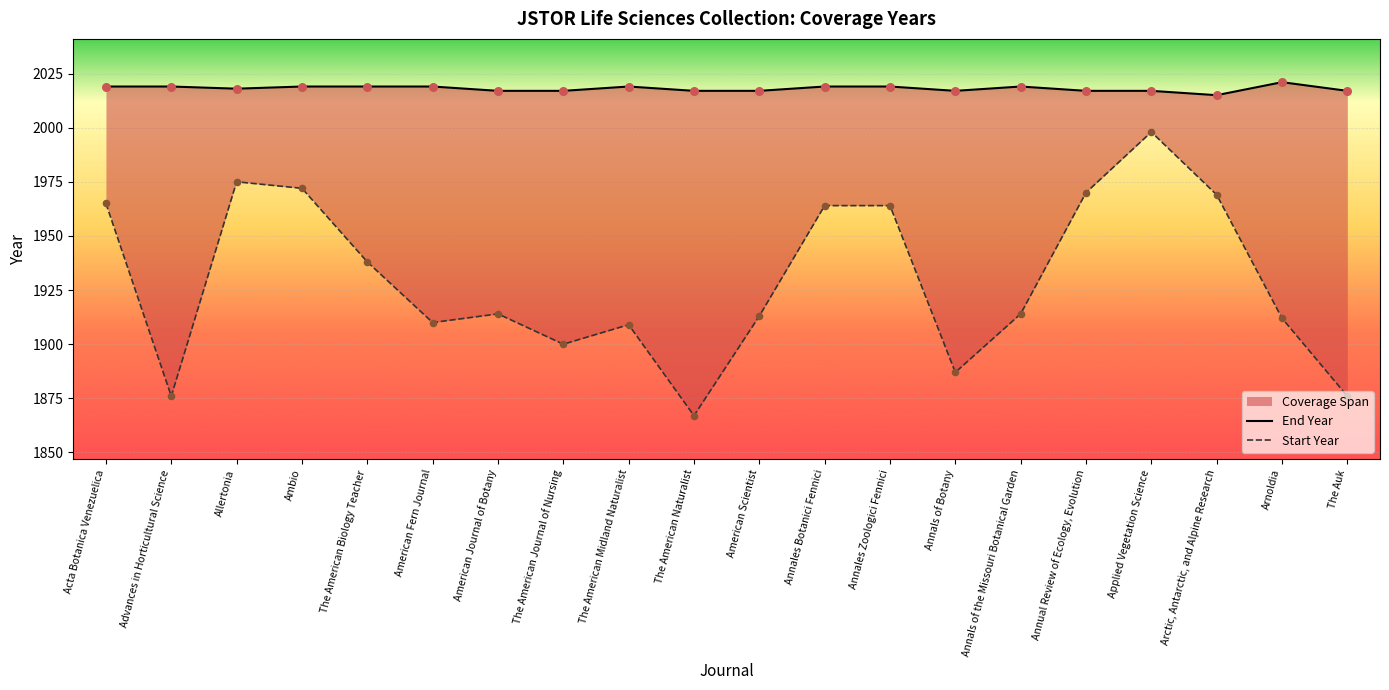

Which series reaches the minimum Y coordinate?

Start Year